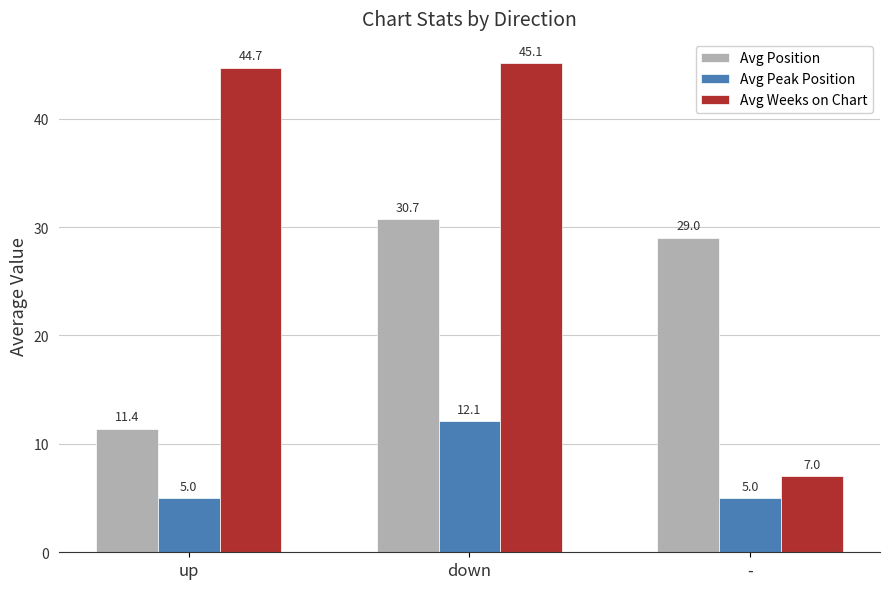

List the series in order of their overall mean, highest first.

Avg Weeks on Chart, Avg Position, Avg Peak Position